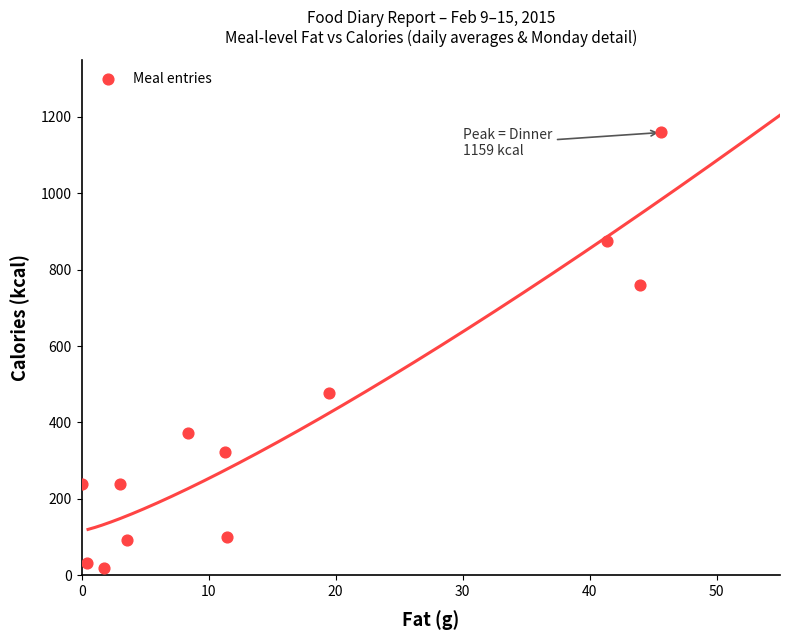

What Y value in the scatter plot is closest to 589?

476